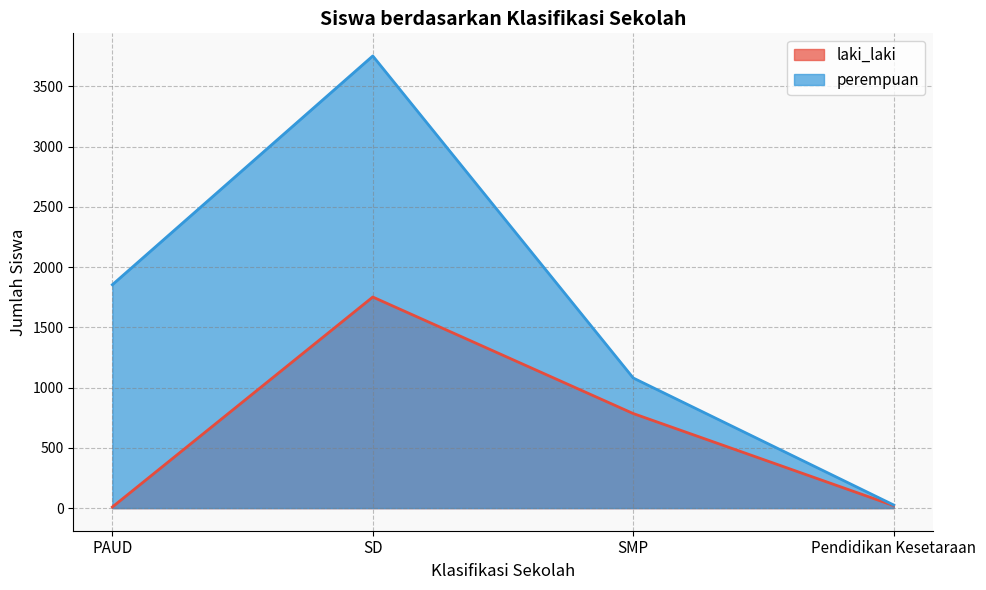

What is the sum of all perempuan values?

6713